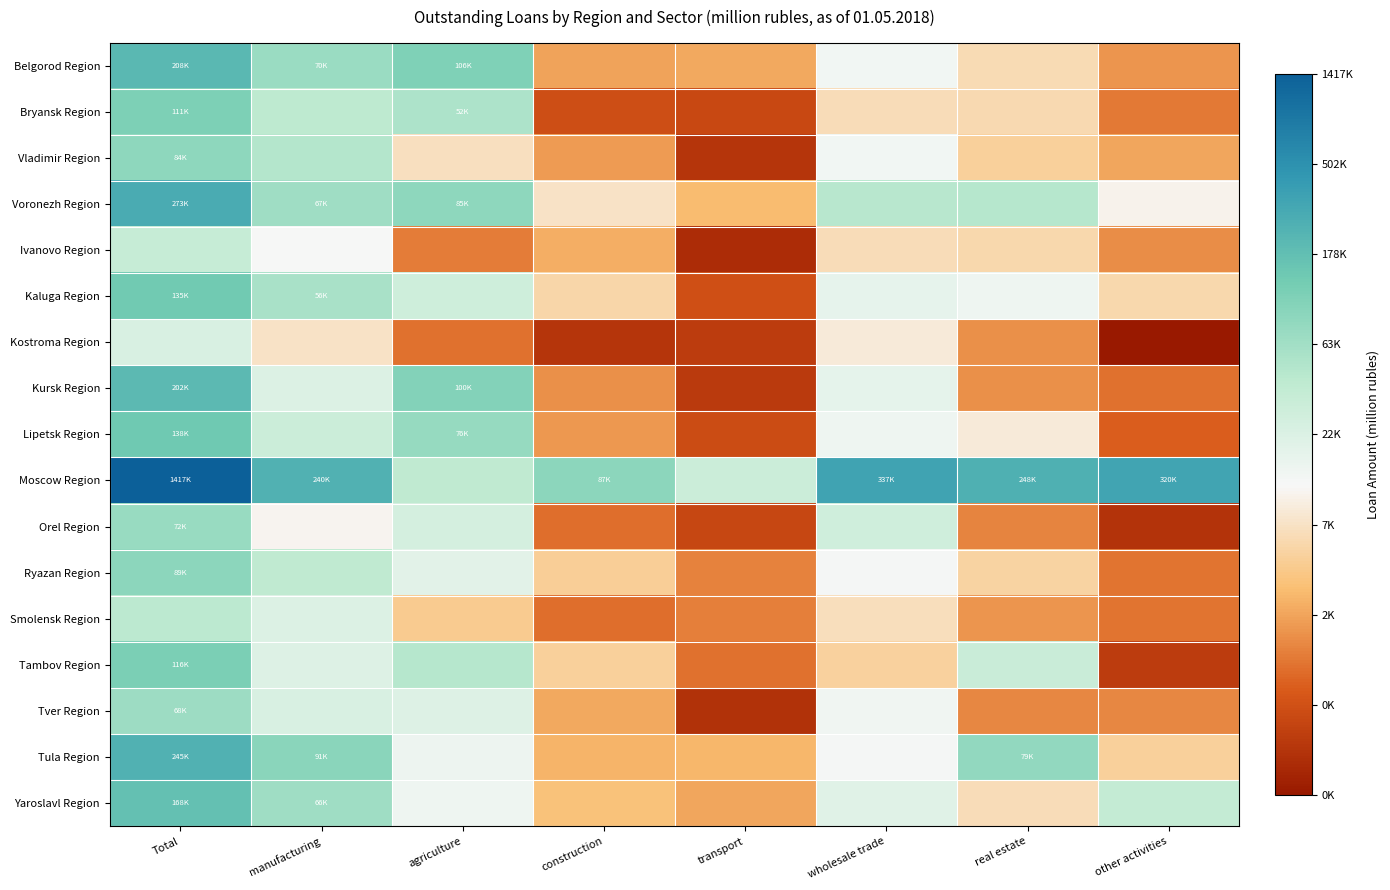

What is the spread (max minus min) of values at wholesale trade?

4.1